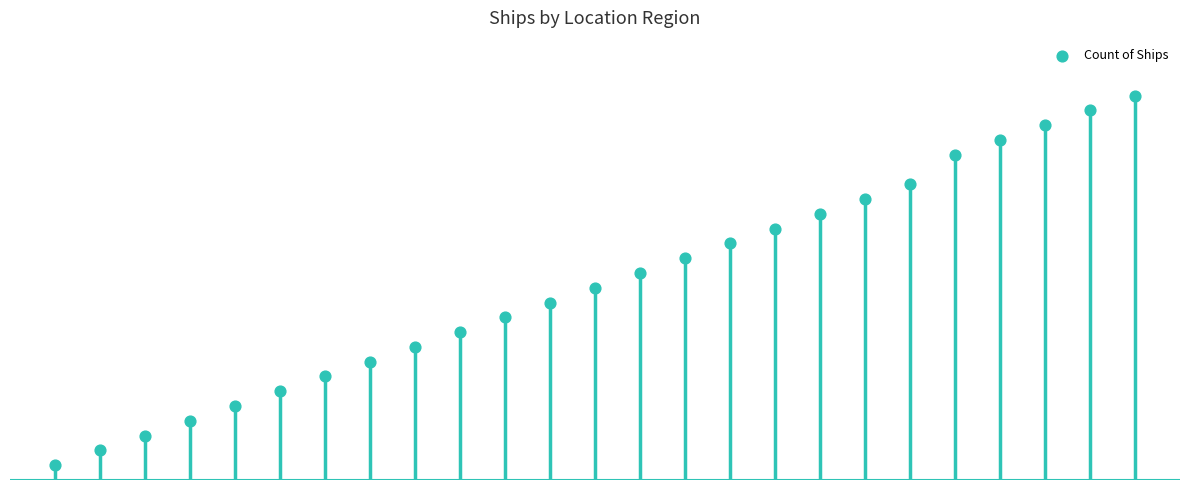

Between 19 and 9, which is larger?

19